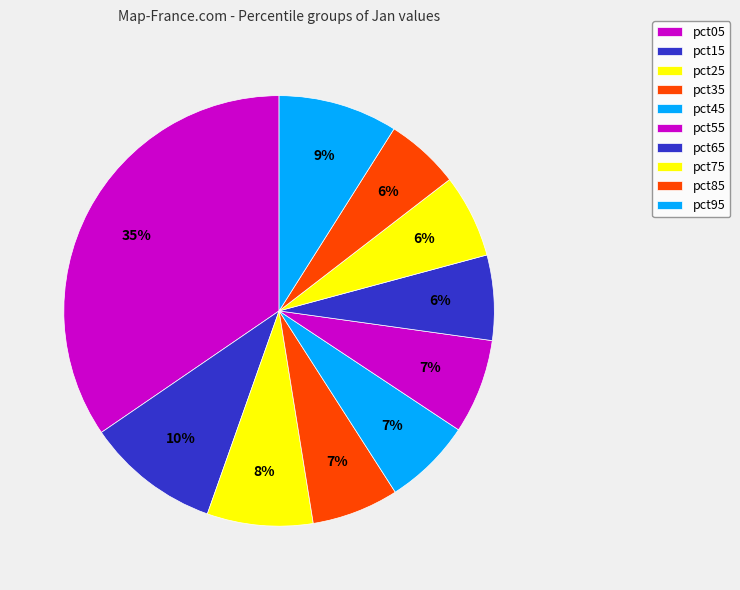

Count the number of slices in the pie.

10